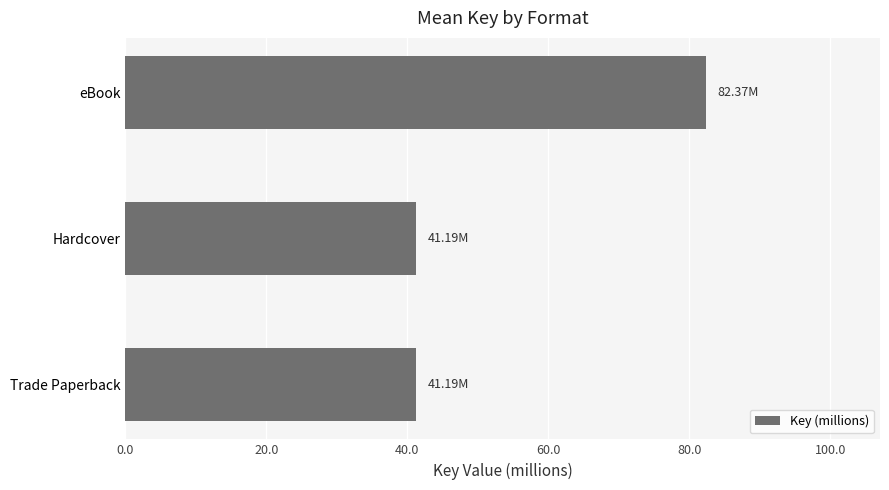

What is the difference between the maximum and second lowest values?

41.2